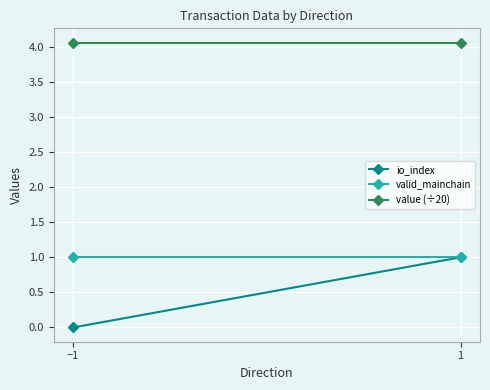

What position from the right is −1?

2